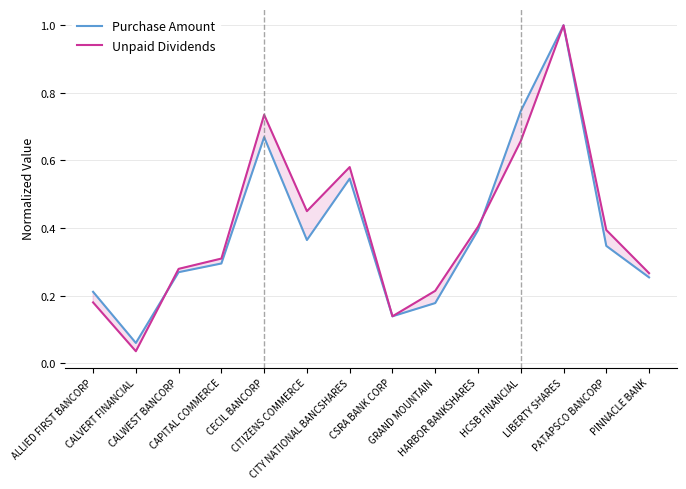

Is it true that Unpaid Dividends equals 0.4 at HARBOR BANKSHARES?

True